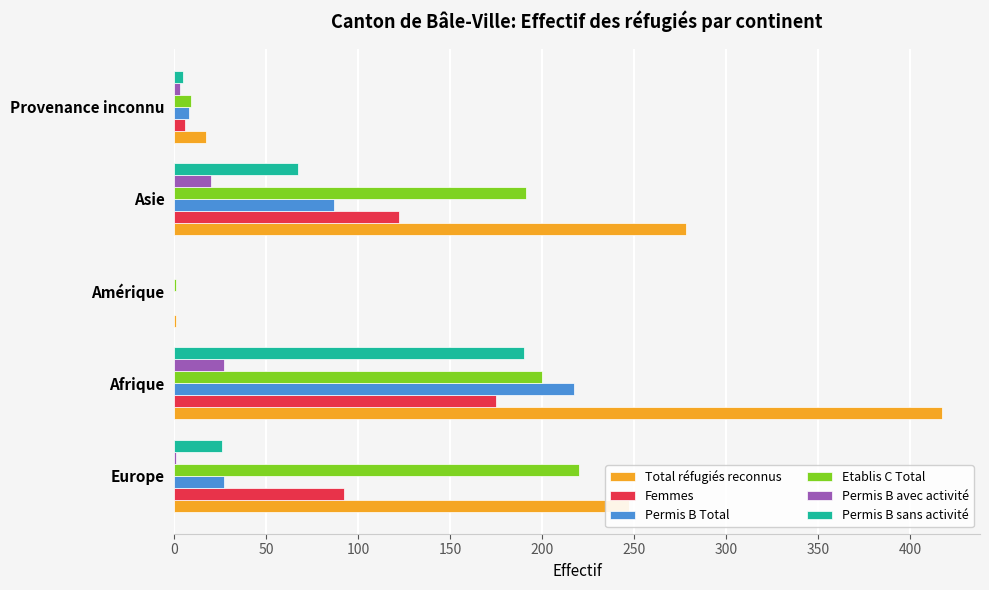

Which series has the largest total across all categories?

Total réfugiés reconnus